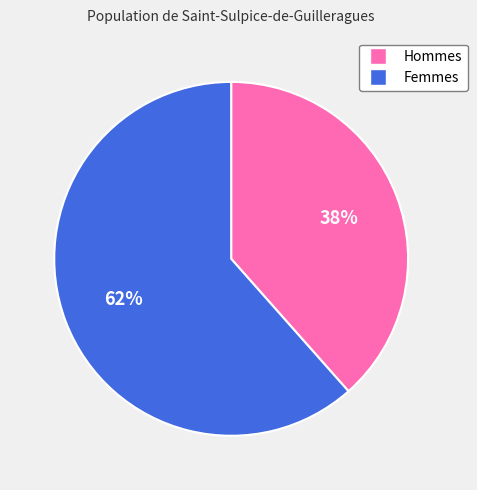

Does any single category account for the majority?

Yes